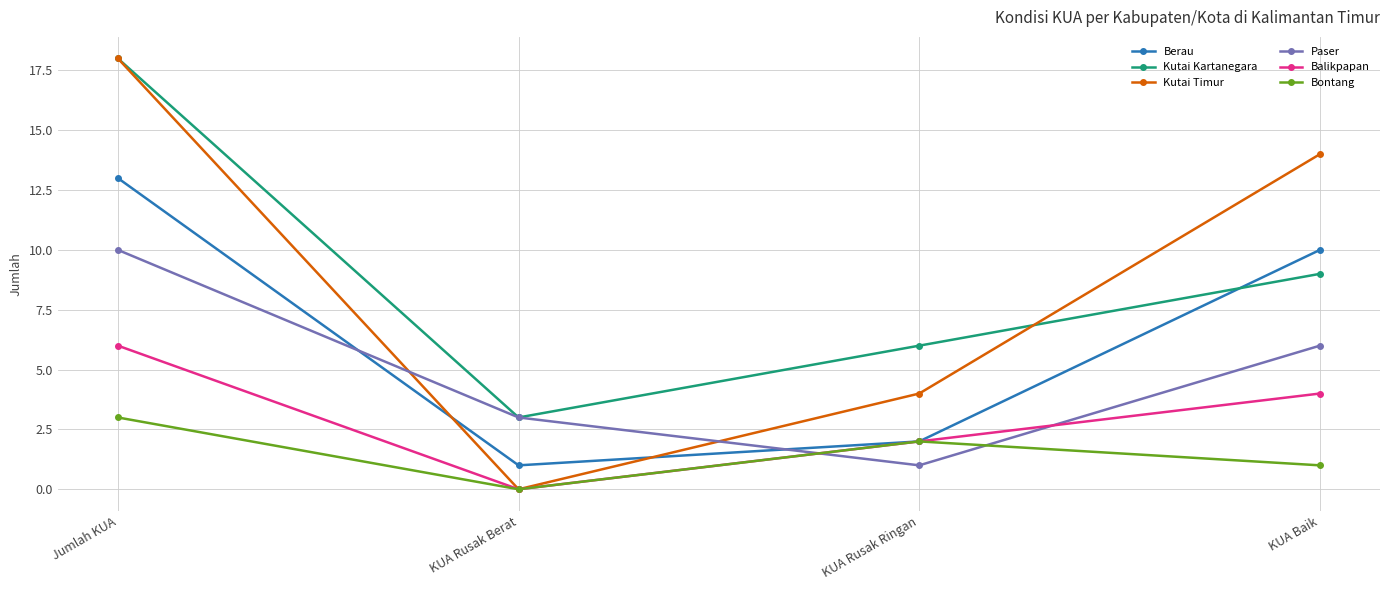

Which series has the widest spread of values?

Kutai Timur